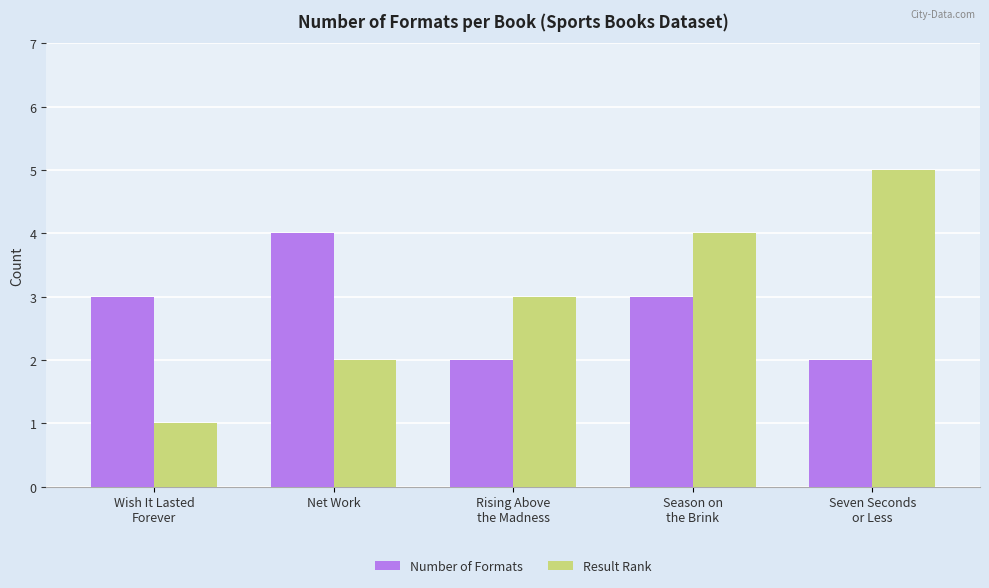

Rank the categories by Result Rank value from lowest to highest.

Wish It Lasted
Forever, Net Work, Rising Above
the Madness, Season on
the Brink, Seven Seconds
or Less